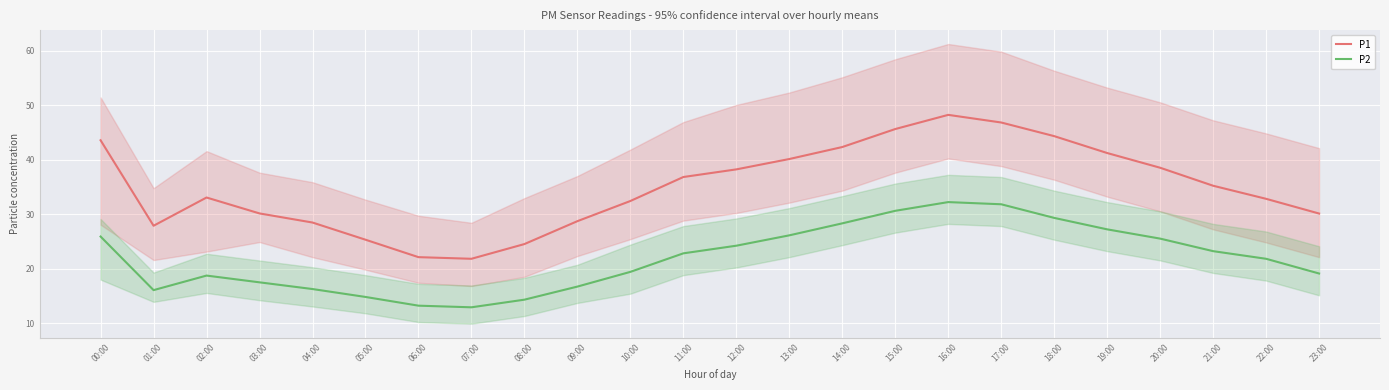

What position from the right is 12:00?

12